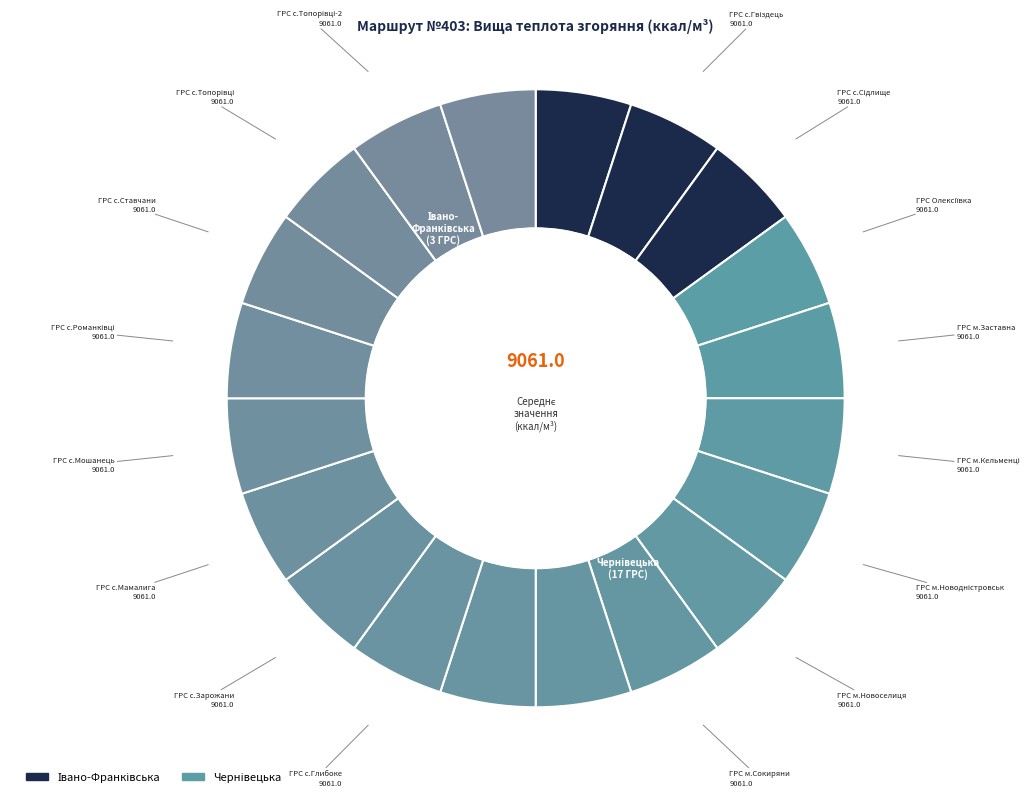

Count the number of slices in the pie.

20